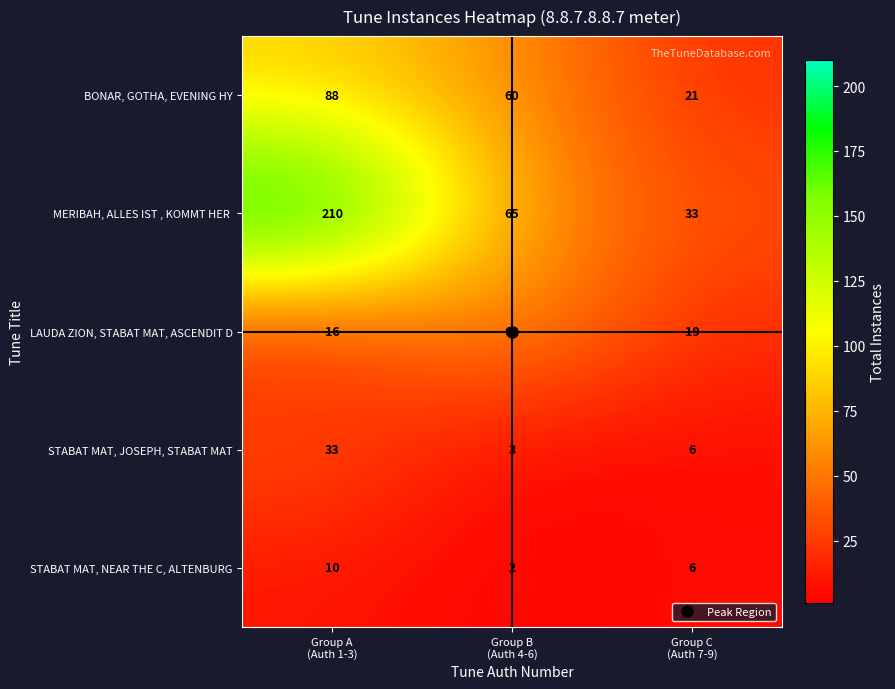

What is the total value across all series at Group B
(Auth 4-6)?

192